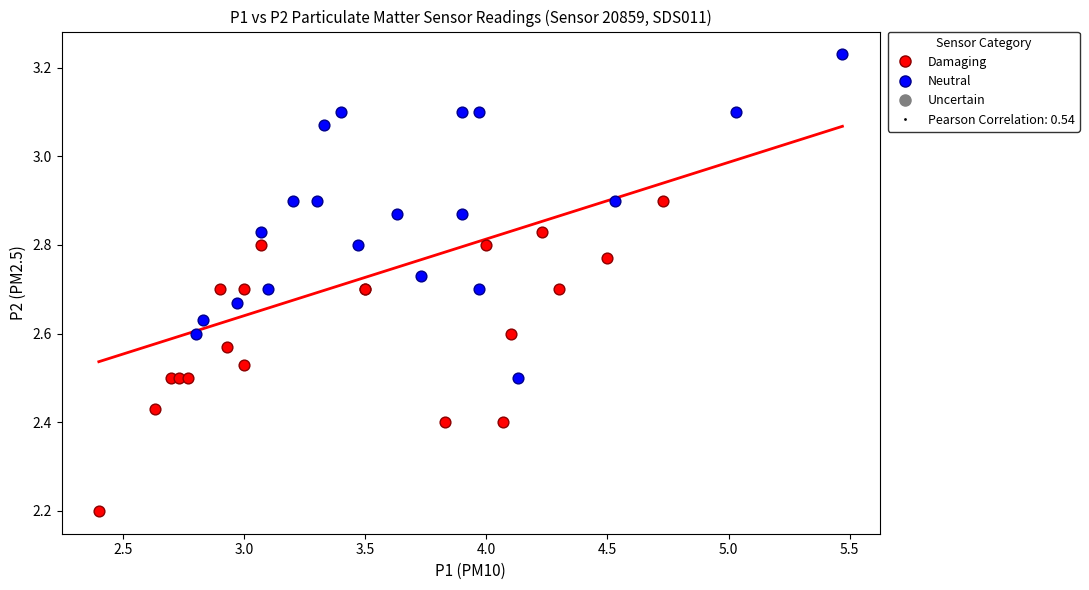

Which series has the widest spread of Y values?

Neutral